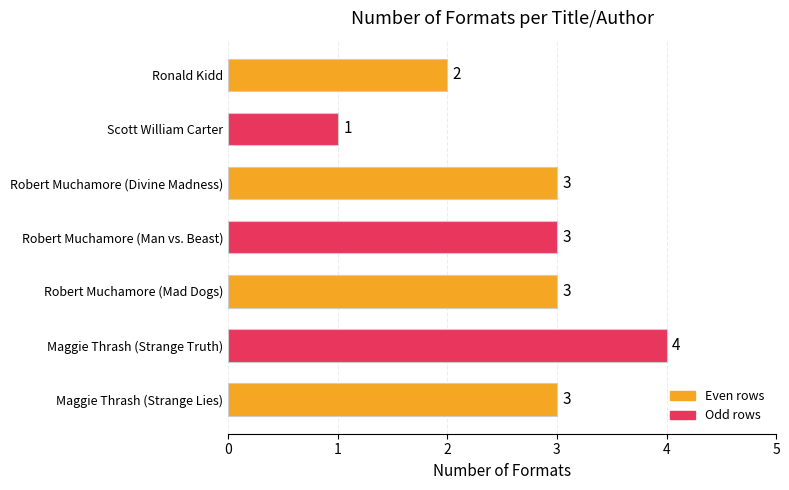

Reading bottom to top, list all the values displayed in this chart.

Maggie Thrash (Strange Lies)=3	Maggie Thrash (Strange Truth)=4	Robert Muchamore (Mad Dogs)=3	Robert Muchamore (Man vs. Beast)=3	Robert Muchamore (Divine Madness)=3	Scott William Carter=1	Ronald Kidd=2